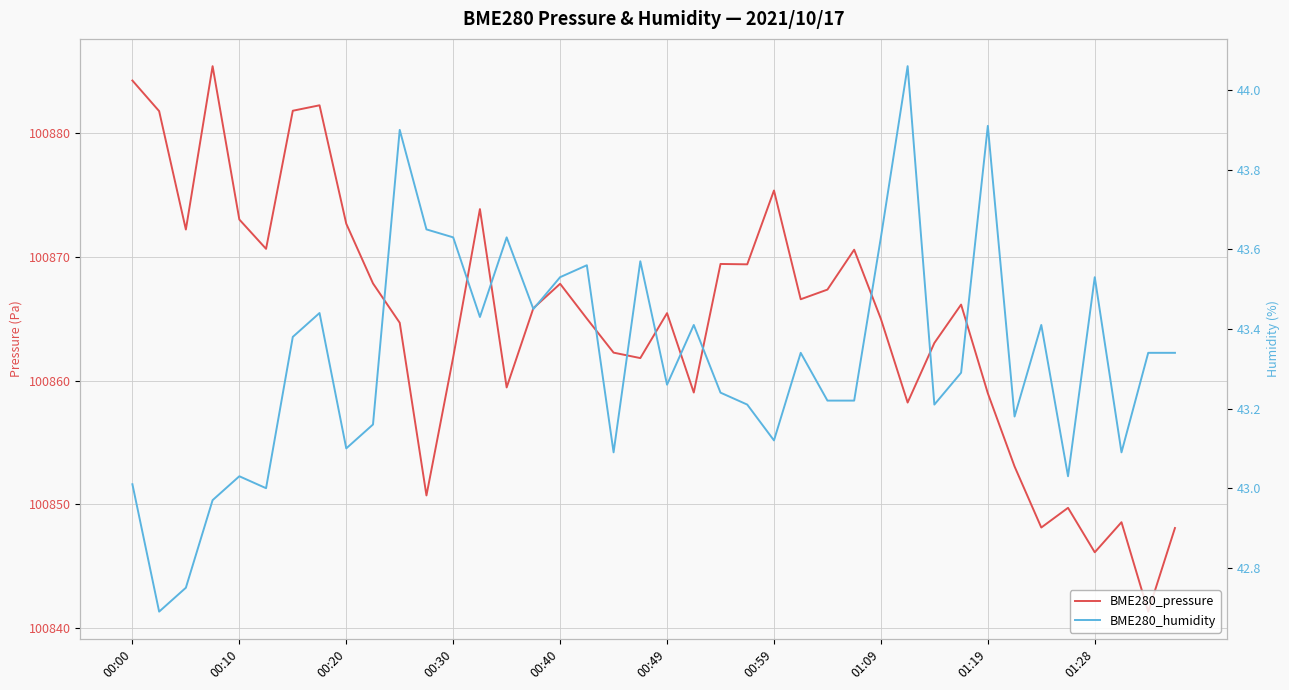

What is the value of the BME280_humidity point at the 32nd from the left?

43.3